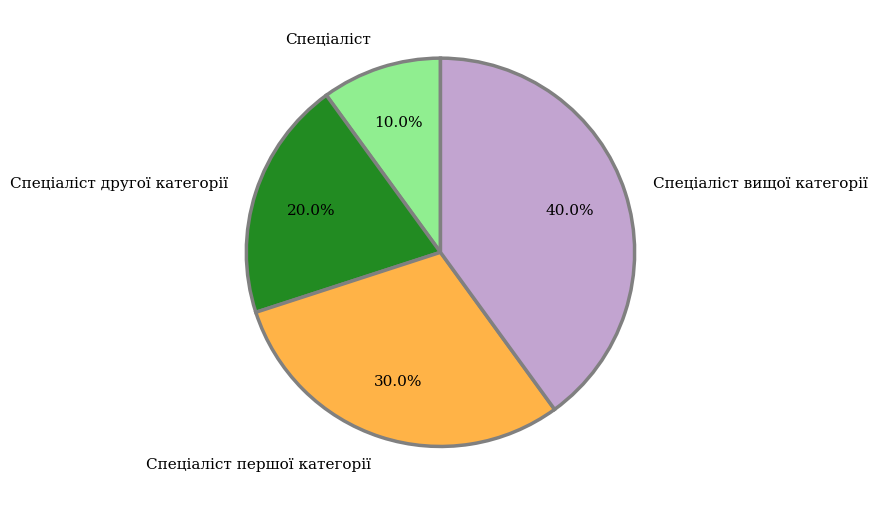

What percentage do Спеціаліст першої категорії and Спеціаліст вищої категорії together represent?

70.0%